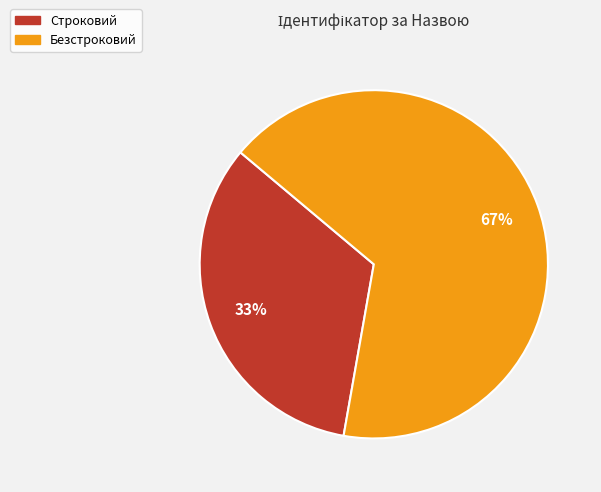

Is it true that Строковий is 33% of the pie?

True